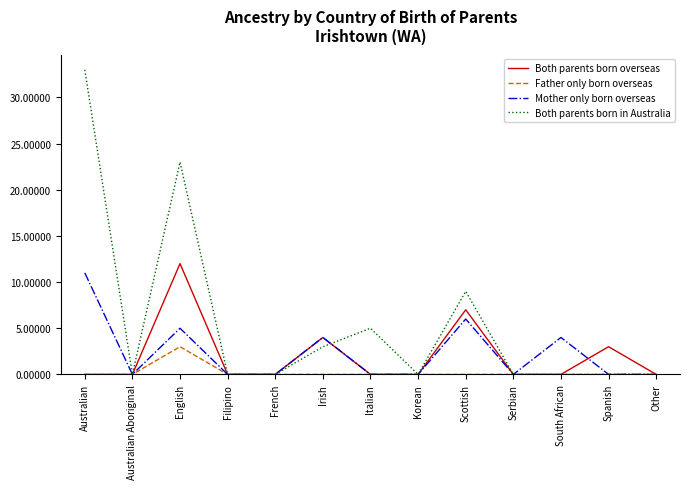

Which series has the largest total across all categories?

Both parents born in Australia